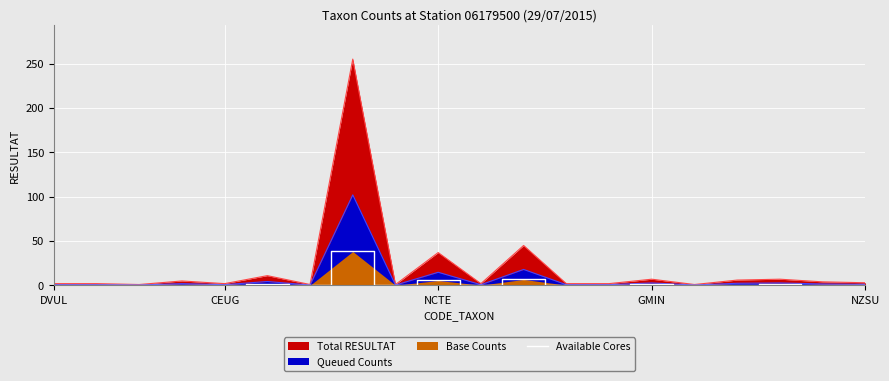

At which label is the value closest to 19?

11